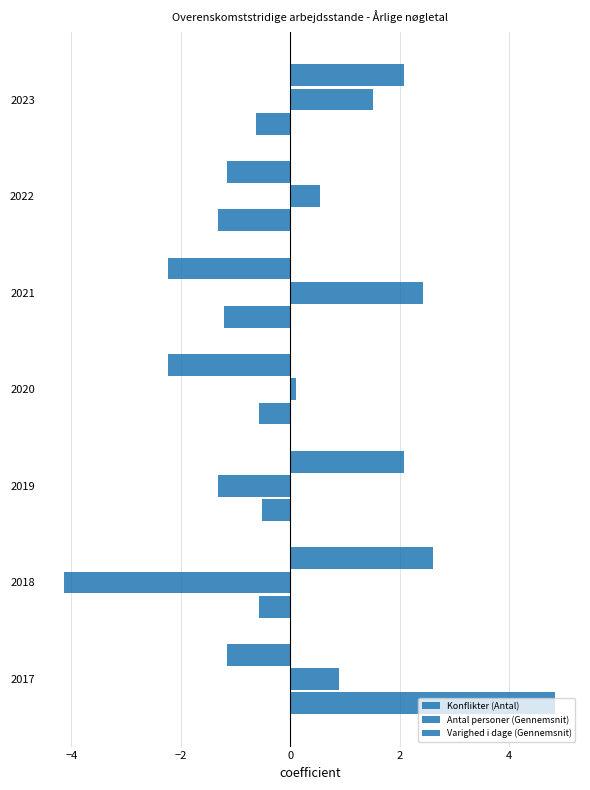

What is the value of the Varighed i dage (Gennemsnit) bar at the 3rd from the left?

2.1